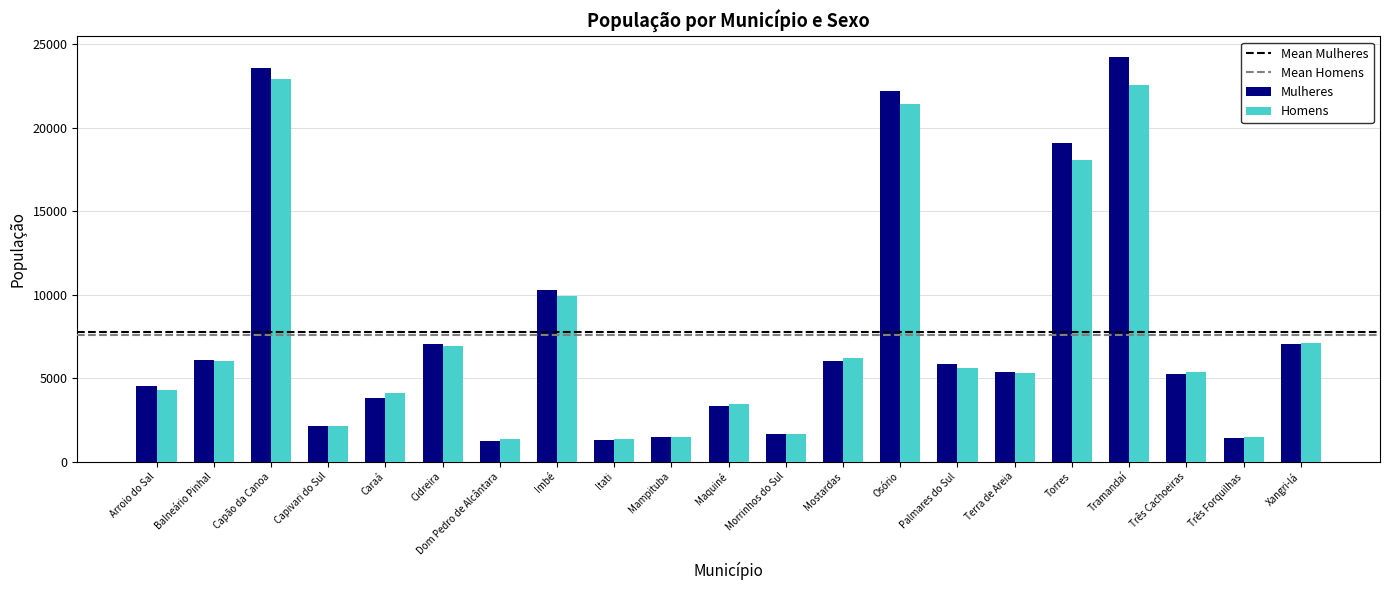

What is the difference between the highest and lowest values at Balneário Pinhal?

99